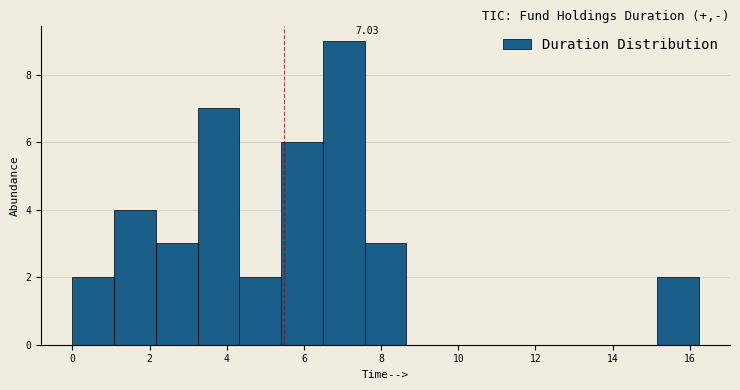

Which range on the x-axis has the tallest bar?

6.4 to 7.6